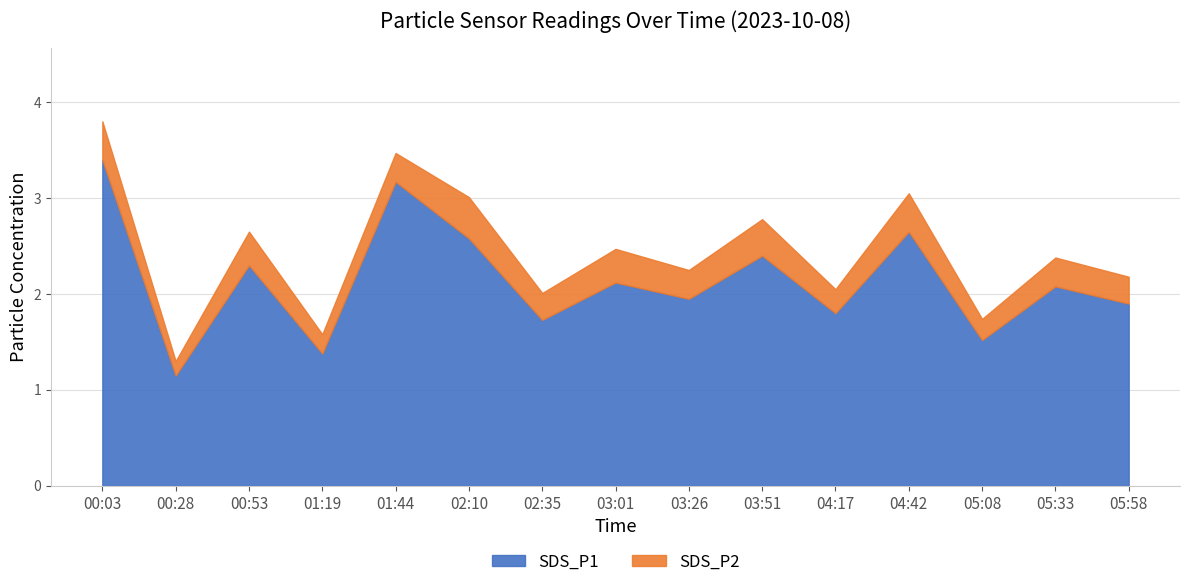

What is the smallest value displayed?

0.1